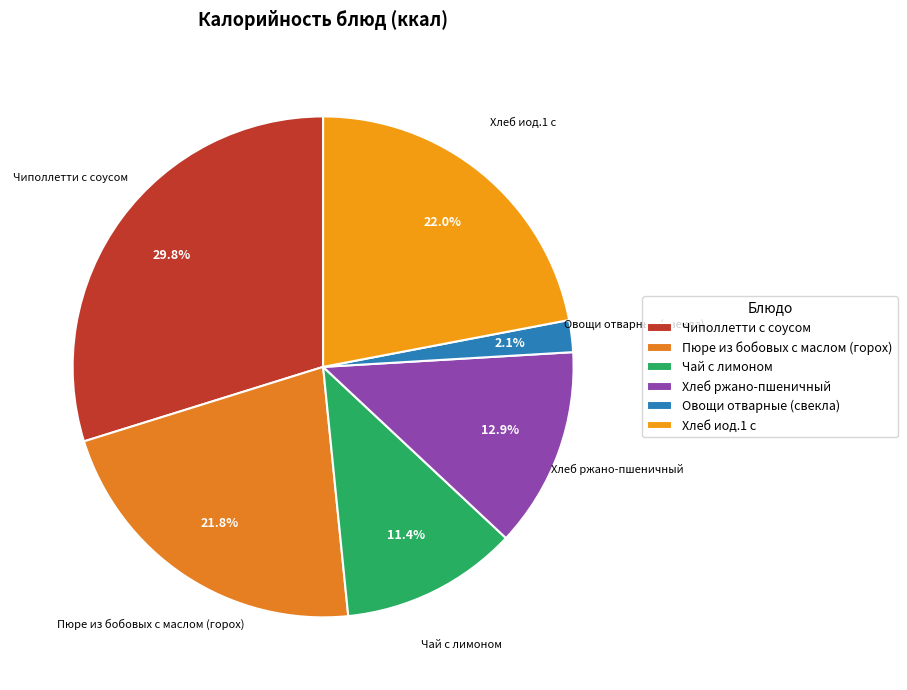

The Чиполлетти с соусом slice represents 30% of the pie. True or false?

True